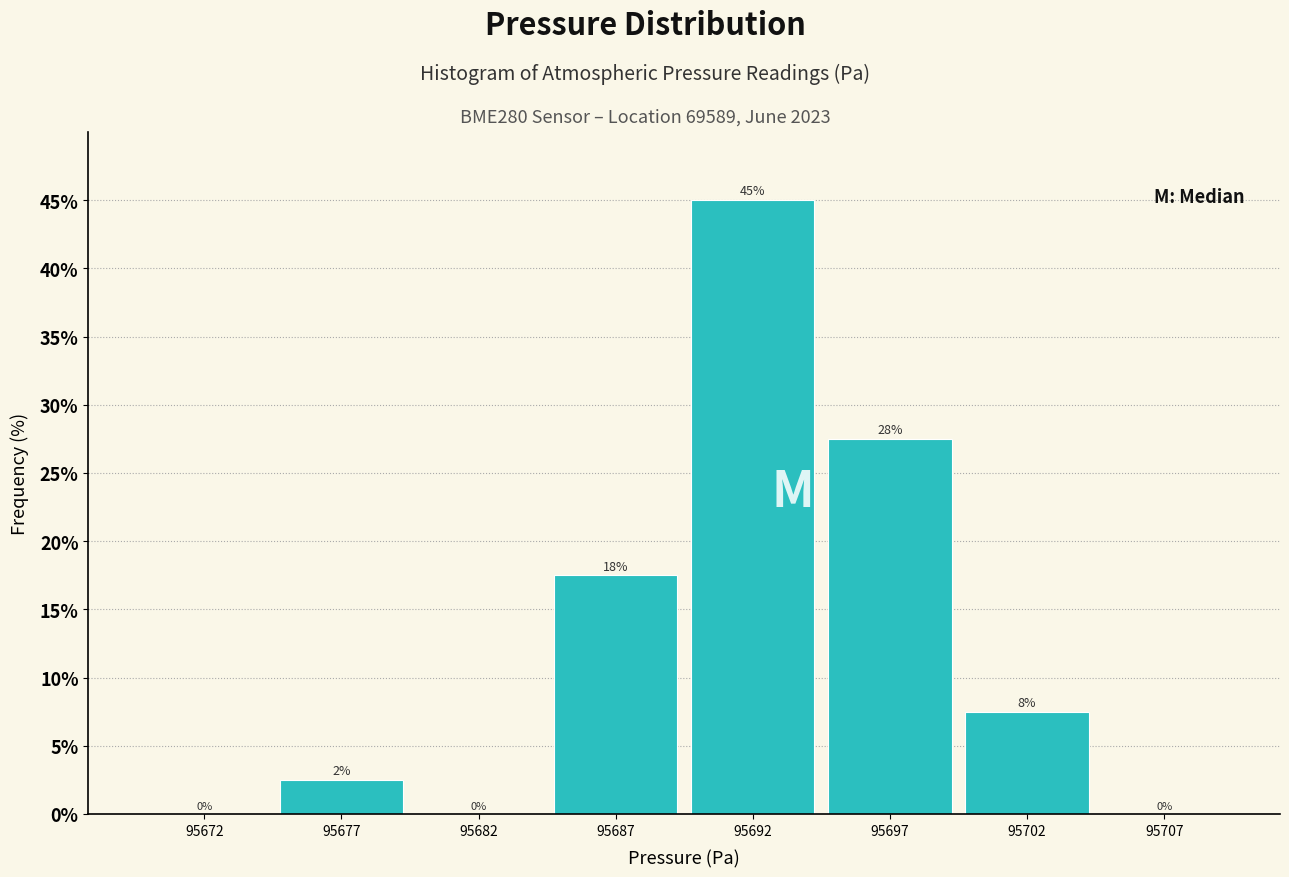

At which label does the data first exceed 7?

95687